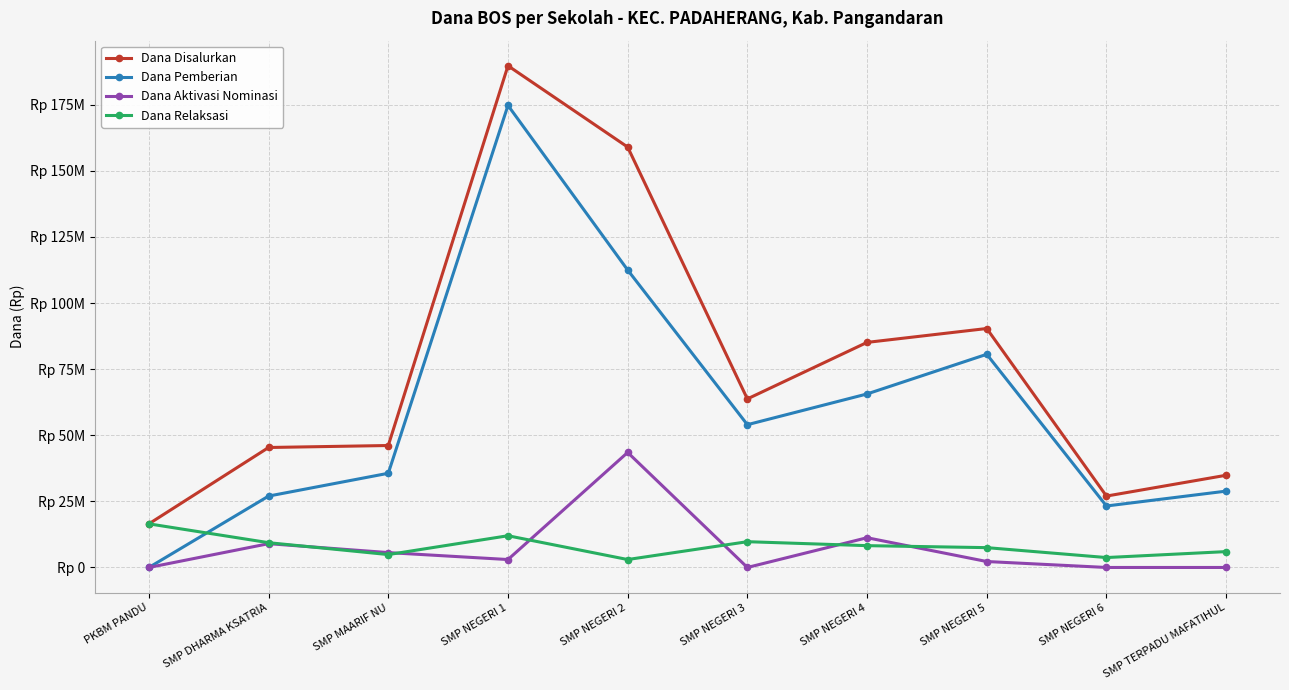

Reading right to left, transcribe all the data shown in this chart.

Dana Disalurkan: 34875000	27000000	90375000	85125000	63750000	159000000	189750000	46125000	45375000	16500000
Dana Pemberian: 28875000	23250000	80625000	65625000	54000000	112500000	174750000	35625000	27000000	0
Dana Aktivasi Nominasi: 0	0	2250000	11250000	0	43500000	3000000	5625000	9000000	0
Dana Relaksasi: 6000000	3750000	7500000	8250000	9750000	3000000	12000000	4875000	9375000	16500000